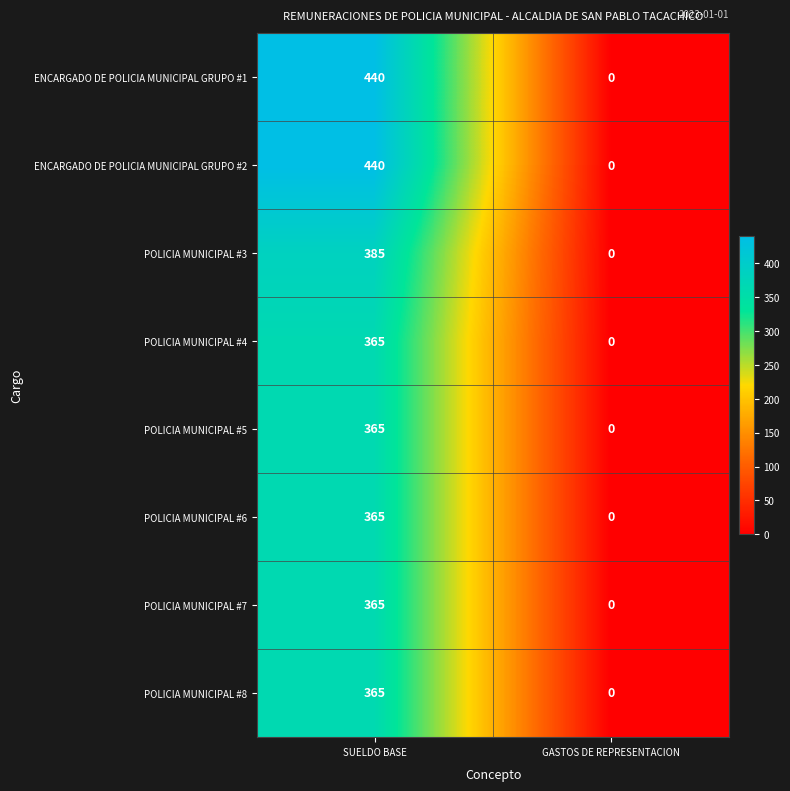

Which category has the lowest value in the POLICIA MUNICIPAL #4 series?

GASTOS DE REPRESENTACION